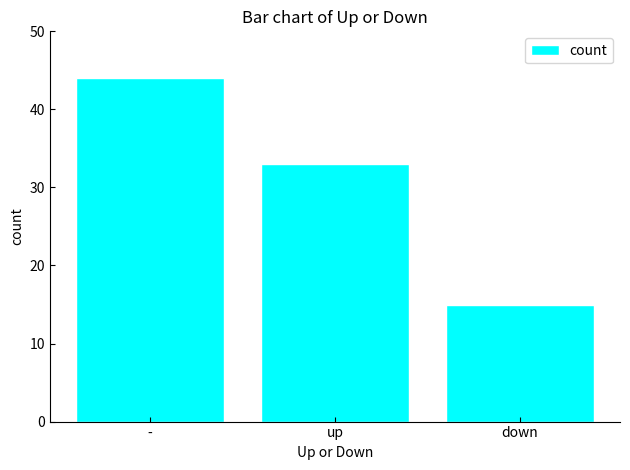

Reading right to left, what are all the values shown in this chart?

down=15	up=33	-=44